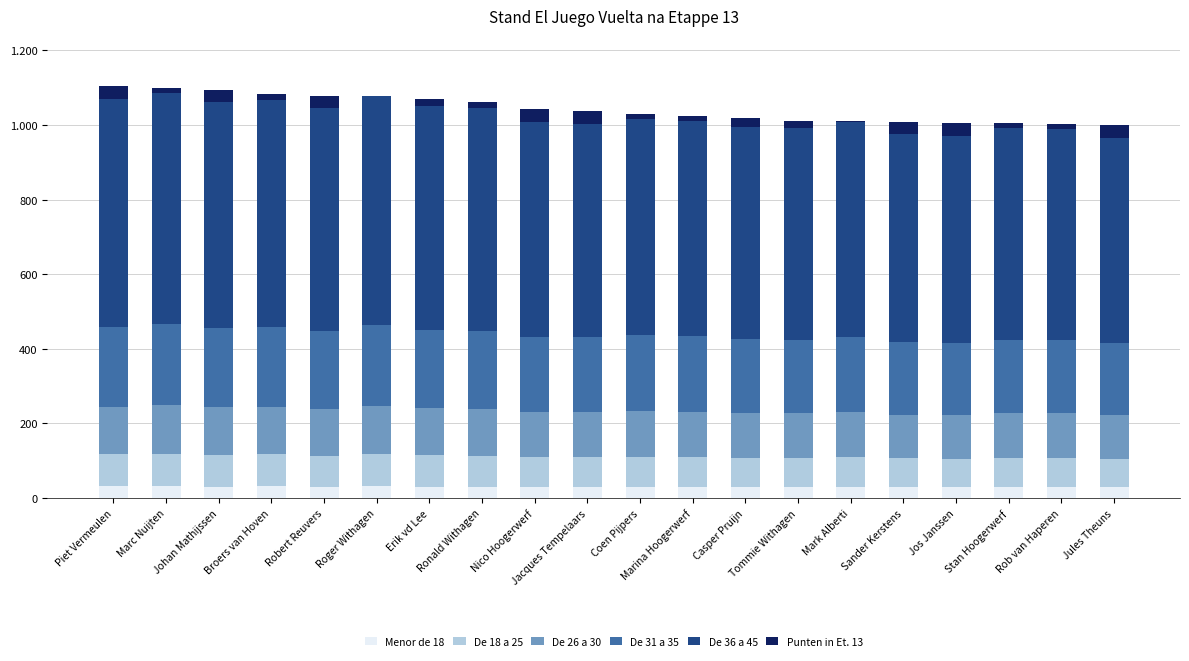

Are the bars horizontal?

No